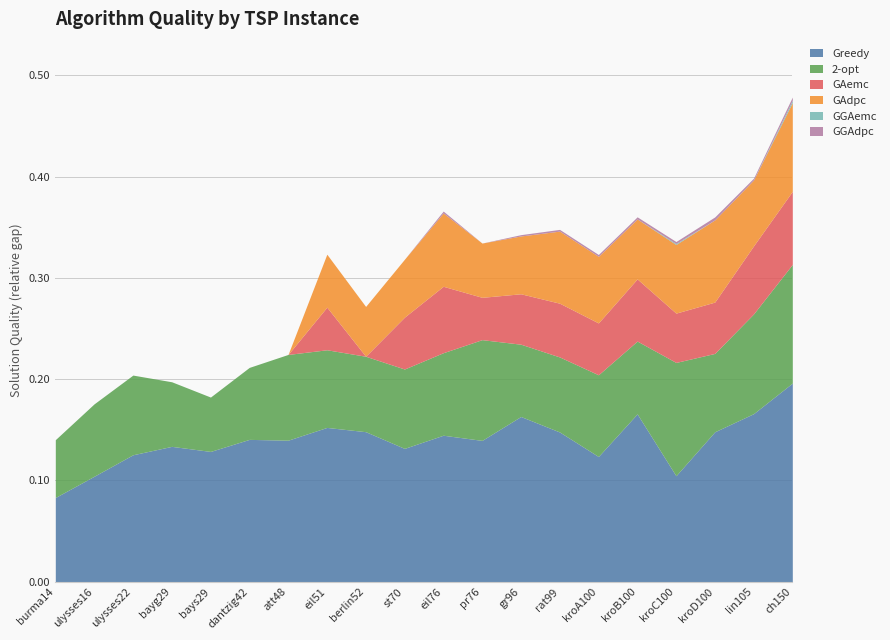

True or false: GAemc and GGAemc intersect in this chart.

False